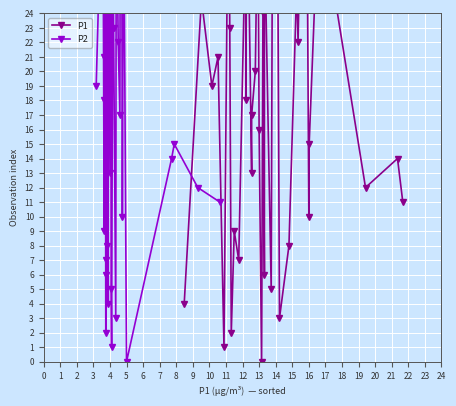

True or false: P2 and P1 intersect in this chart.

True